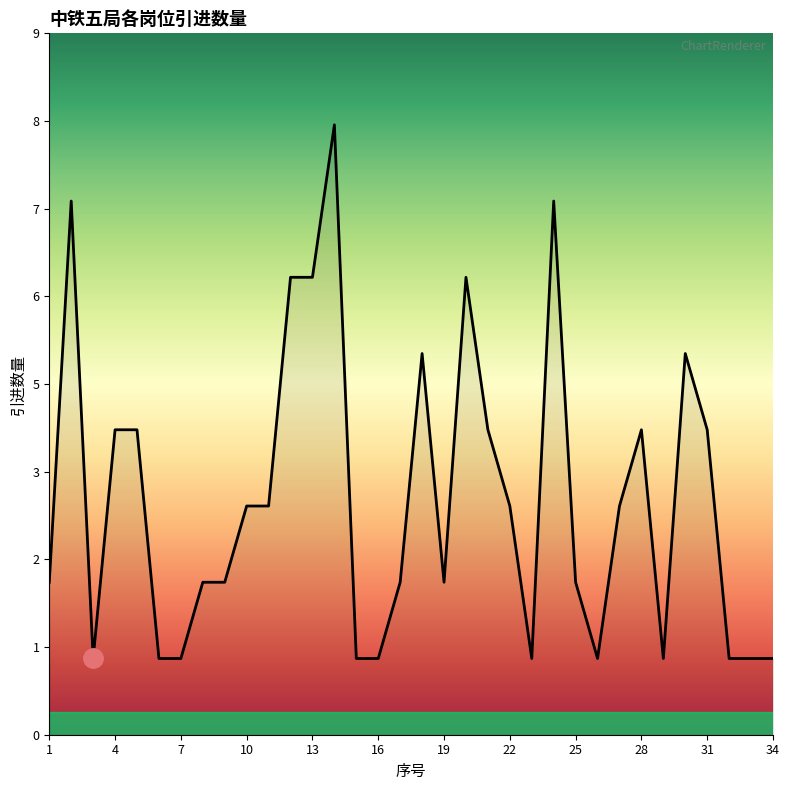

Is this an area chart (filled region under the line)?

Yes